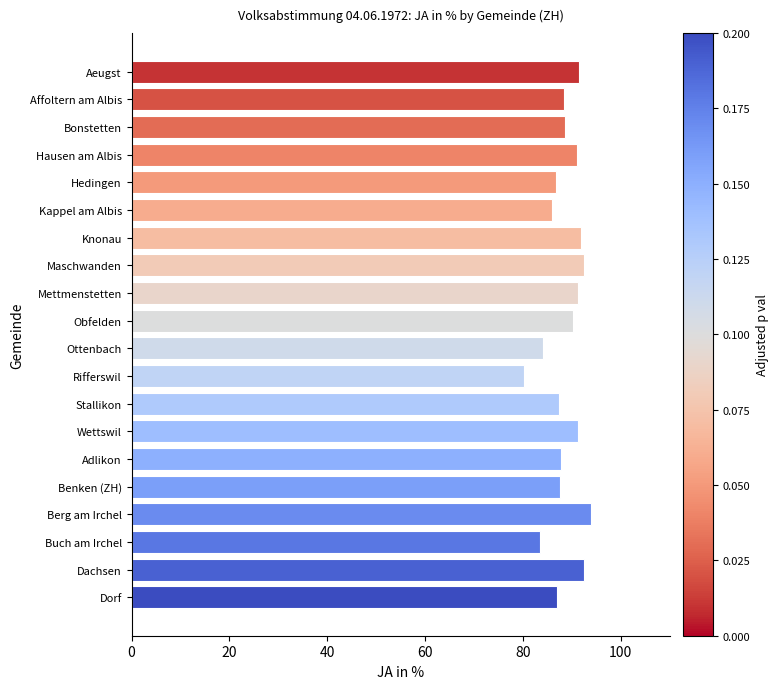

Count the number of categories in the chart.

20